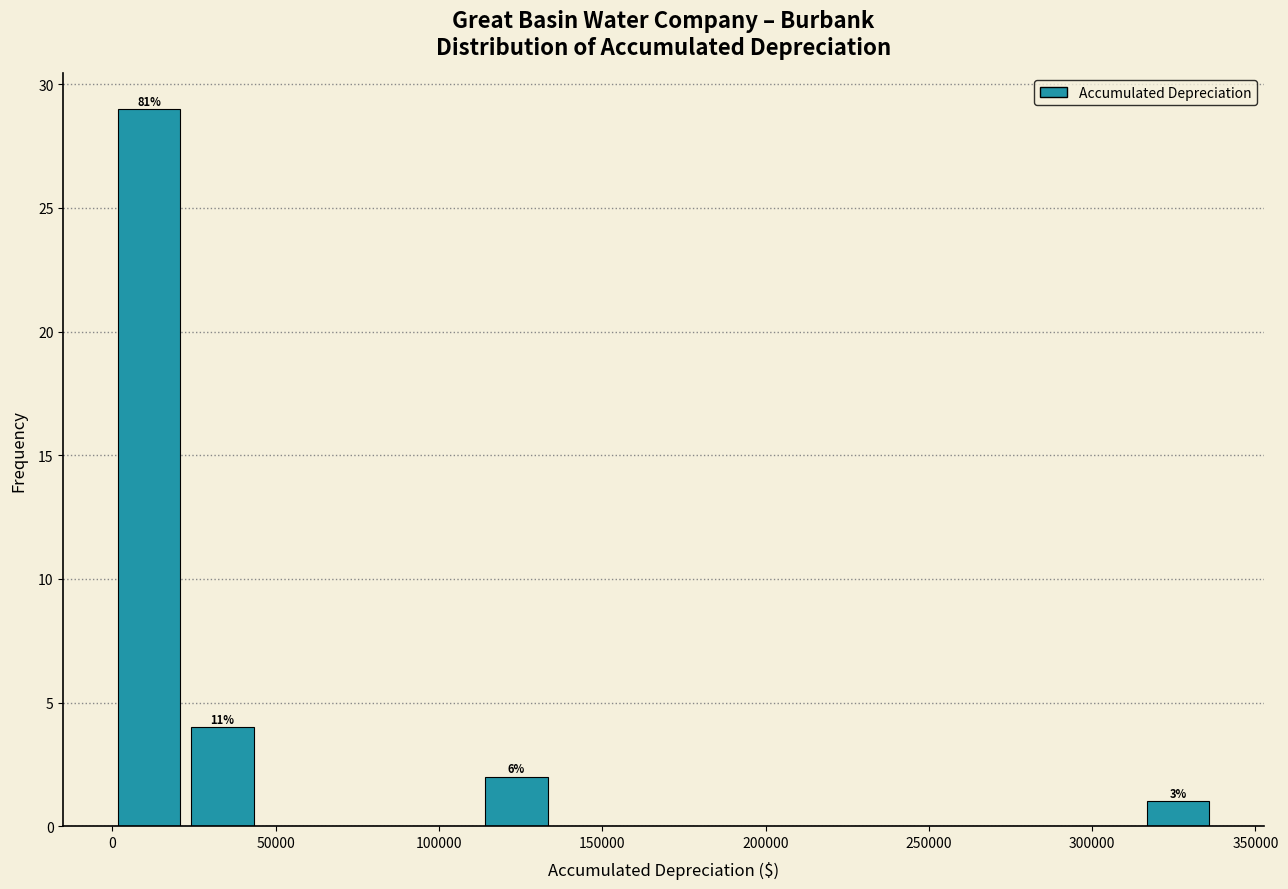

Which range on the x-axis has the tallest bar?

0 to 20000